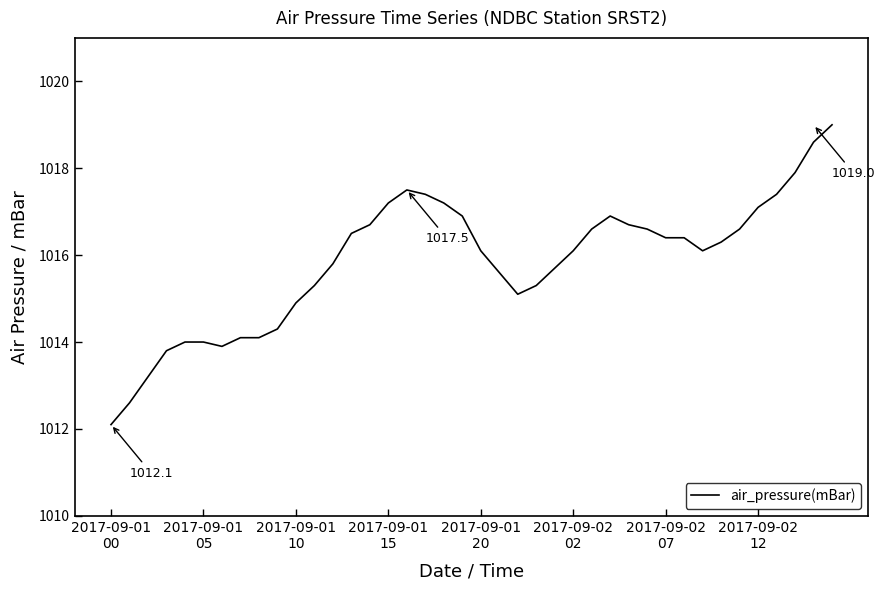

What is the smallest value displayed?

1012.1